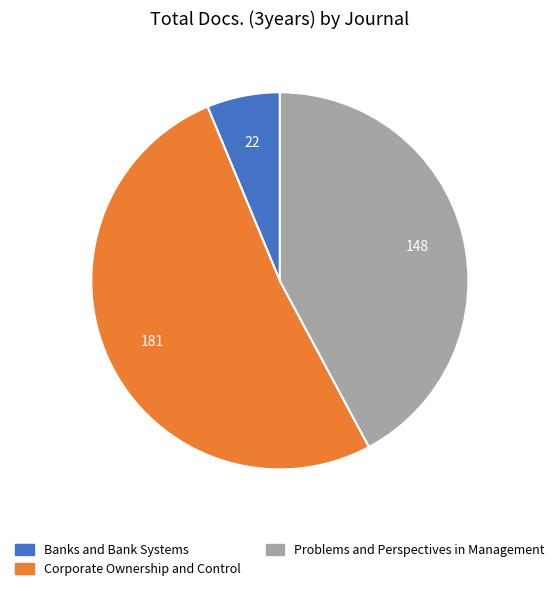

Combined, do Banks and Bank Systems and Problems and Perspectives in Management account for over 50%?

No